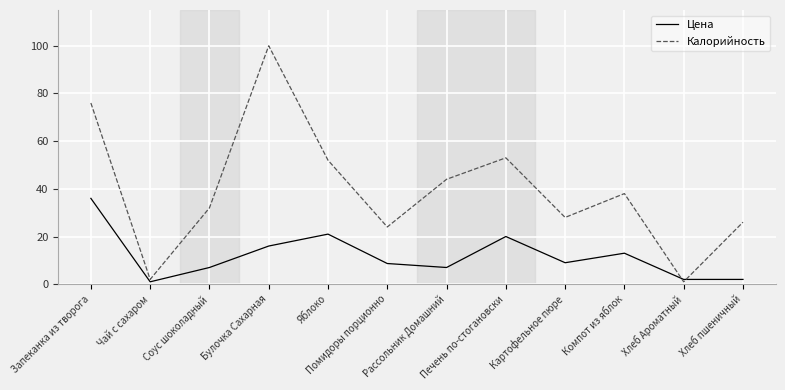

True or false: Цена has more than 0 points higher than both neighbors.

True